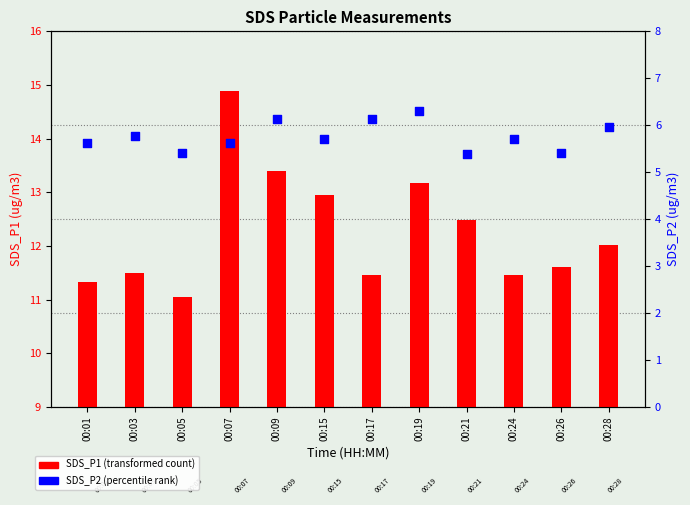

At how many categories does at least one series exceed 7?

12